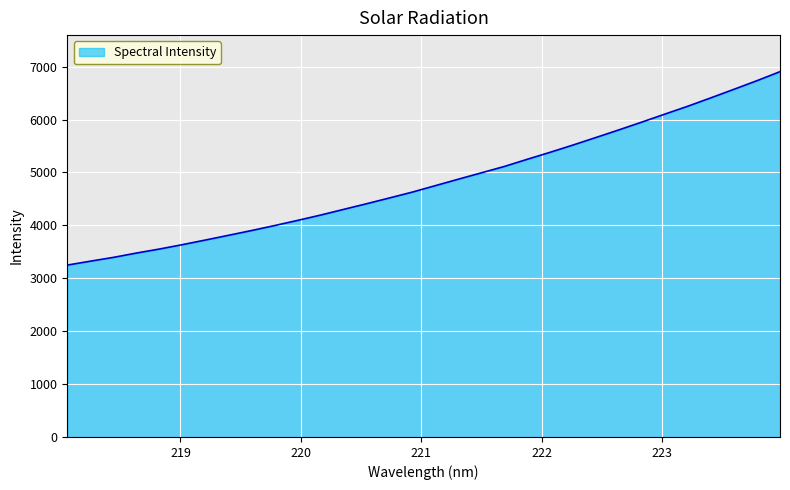

What is the maximum value shown in the chart?

6906.4